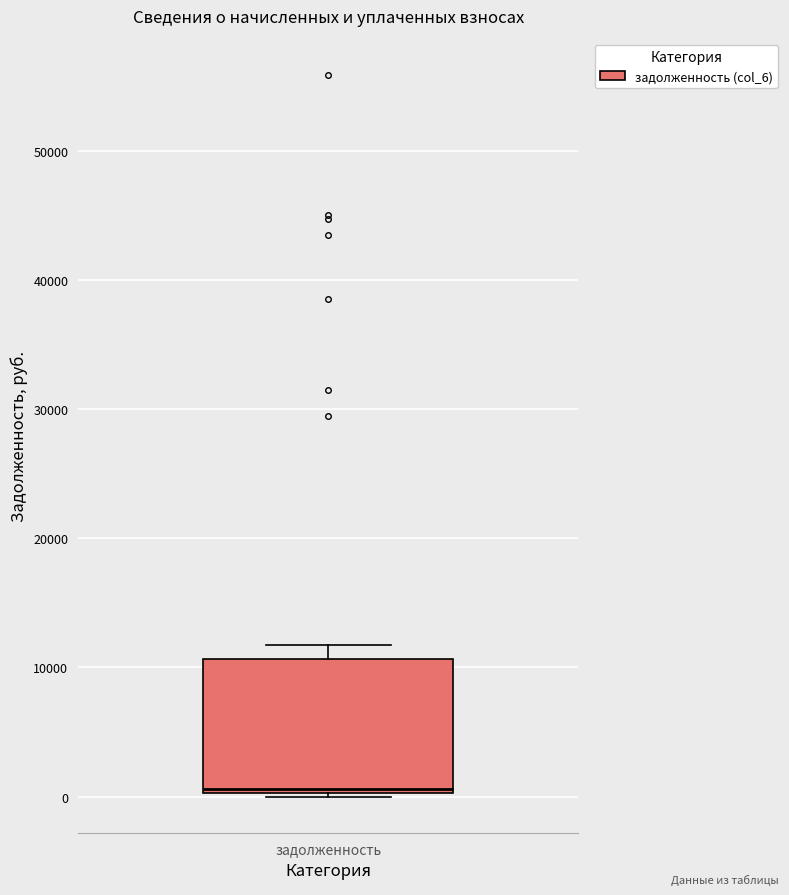

Where does the median line of the box for задолженность sit on the y-axis? The values are not printed on the chart, so give them approximately, as read against the axis.

1000